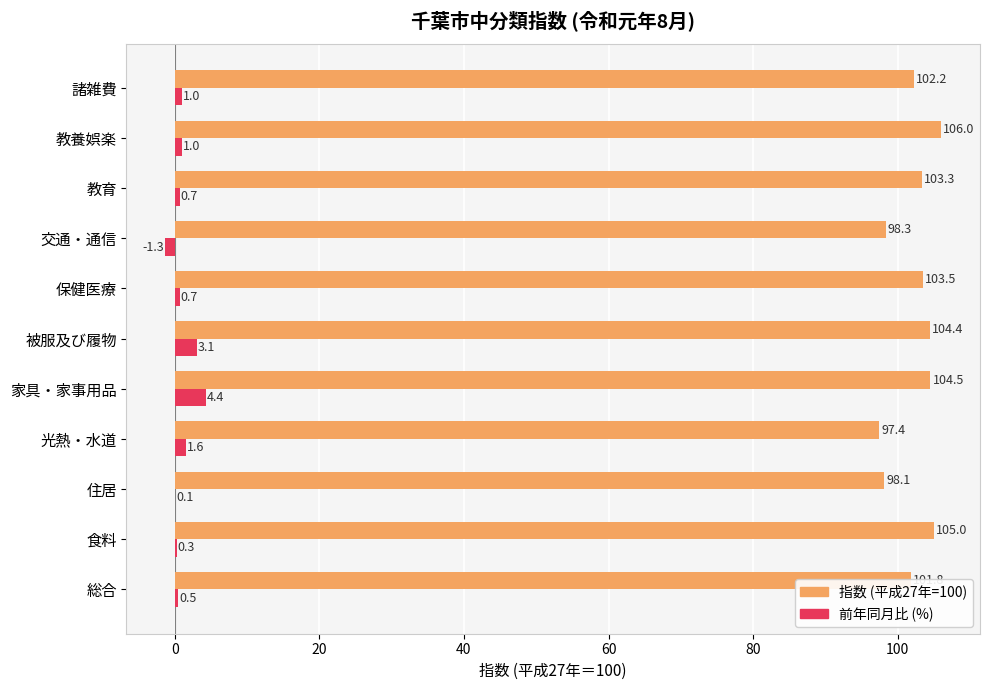

What is the total value across all series at 保健医療?

104.2